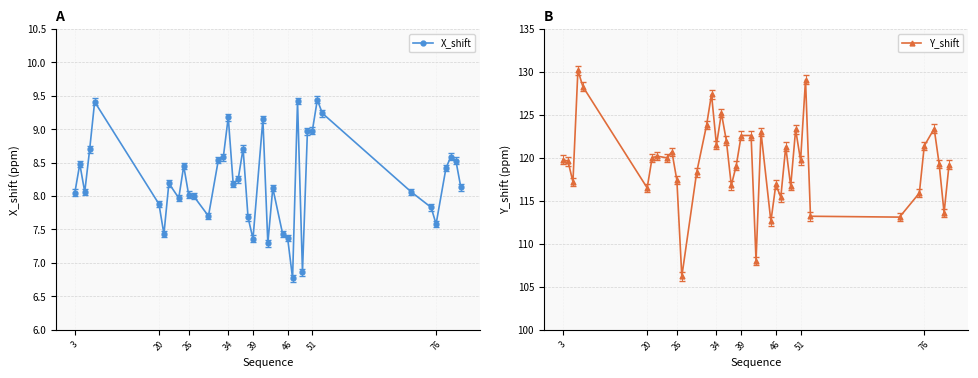

What is the value of the X_shift point at the 9th from the left?

8.0